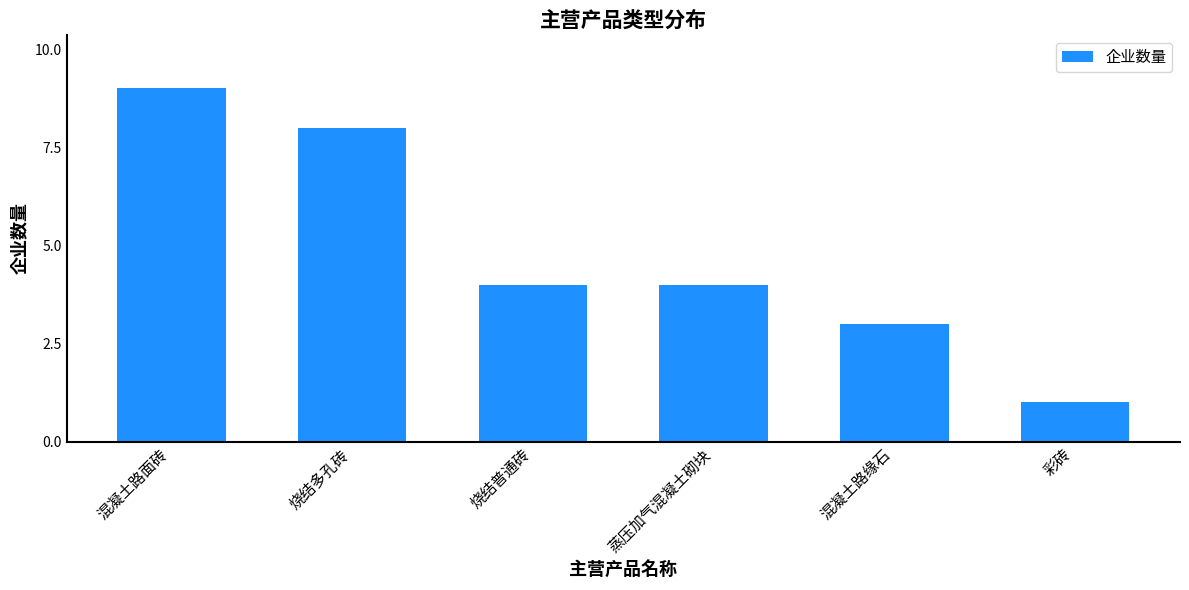

What position from the left is 蒸压加气混凝土砌块?

4